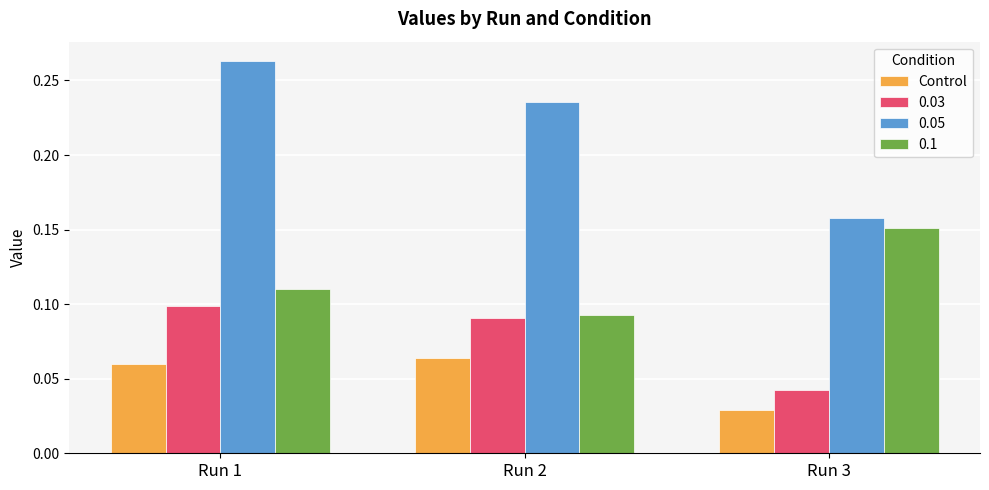

Which series has the largest range (max minus min)?

0.05